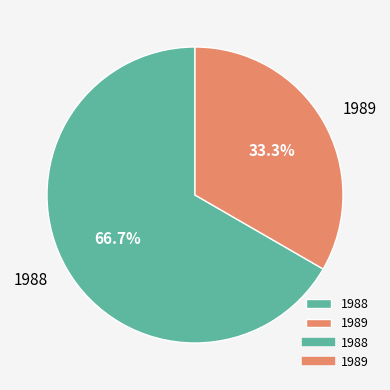

Count the number of slices in the pie.

2